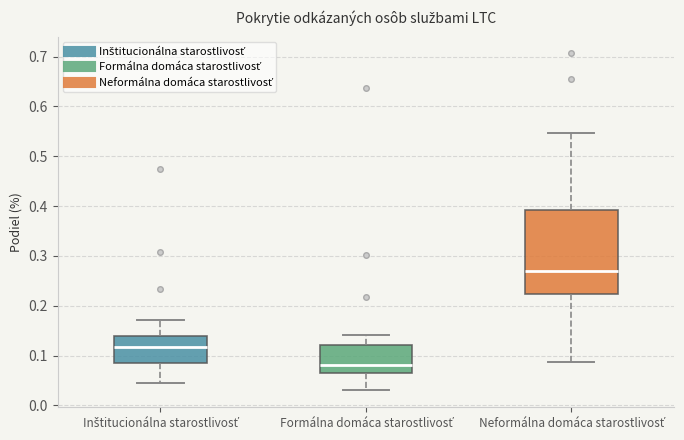

Reading left to right, read every box against the y-axis: the position of its median line, the range the box covers, and the ends of its whiskers. The values are not printed on the chart, so give them approximately, as read against the axis.

Inštitucionálna starostlivosť: median 0.12, box 0.09 to 0.14, whiskers 0.04 to 0.17
Formálna domáca starostlivosť: median 0.08, box 0.07 to 0.12, whiskers 0.03 to 0.14
Neformálna domáca starostlivosť: median 0.27, box 0.22 to 0.39, whiskers 0.09 to 0.55